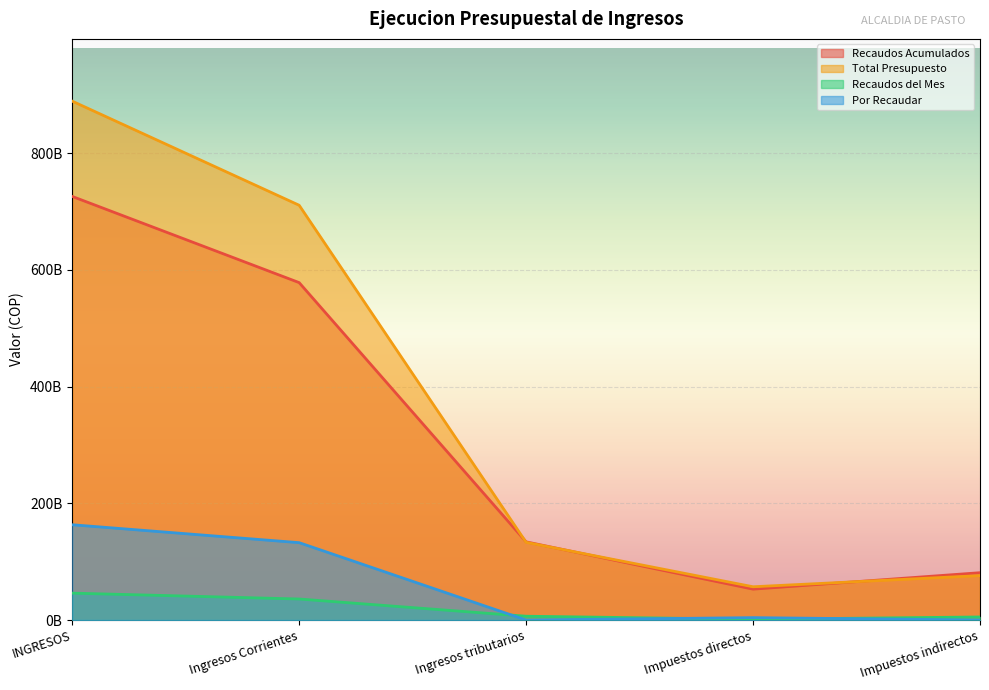

What is the difference between the Total Presupuesto values at INGRESOS and Ingresos tributarios?

756161863224.3